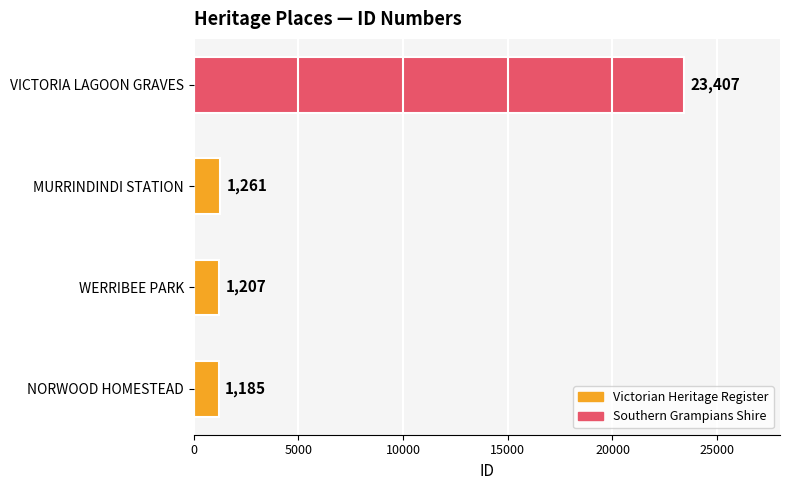

Where is the data nearest to the value 12296?

MURRINDINDI STATION